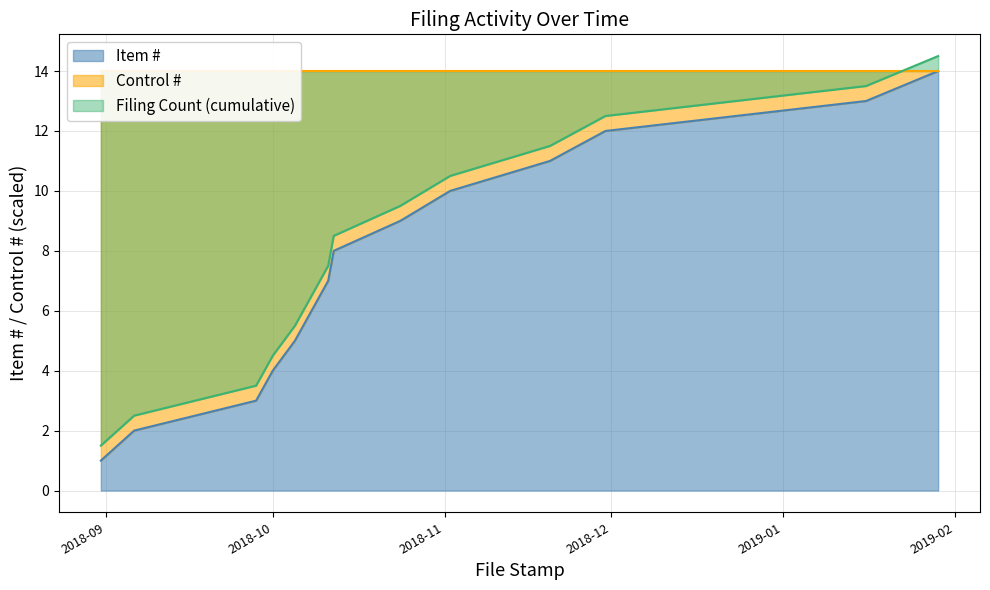

The chart shows a value of 21 at 2018-11-30. True or false?

False